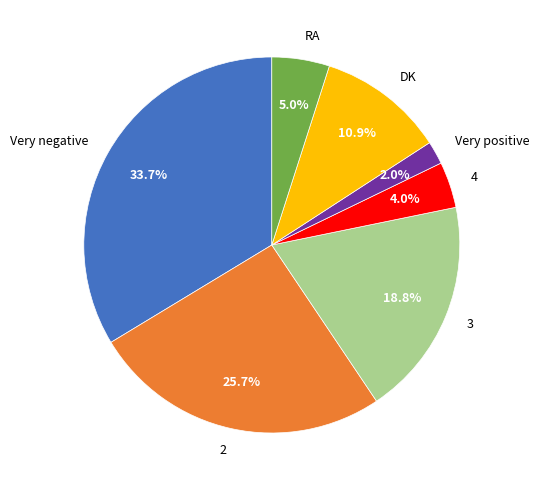

Is the sum of RA and 3 greater than half?

No